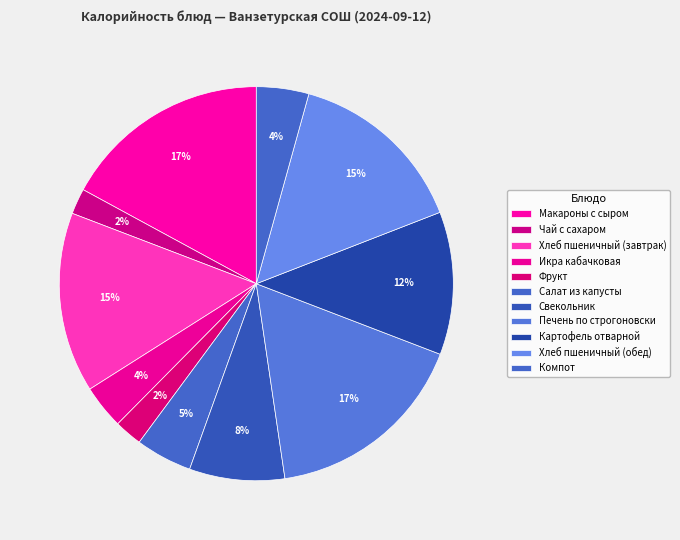

Count the number of slices in the pie.

11